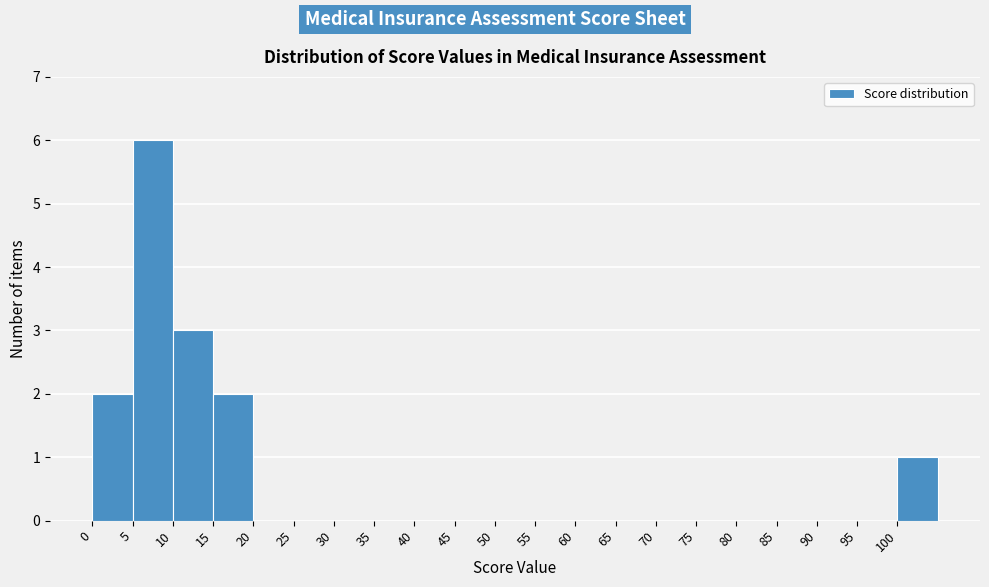

What is the height of the bar covering 5 to 10 on the x-axis? The values are not printed on the chart, so give them approximately, as read against the axis.

6